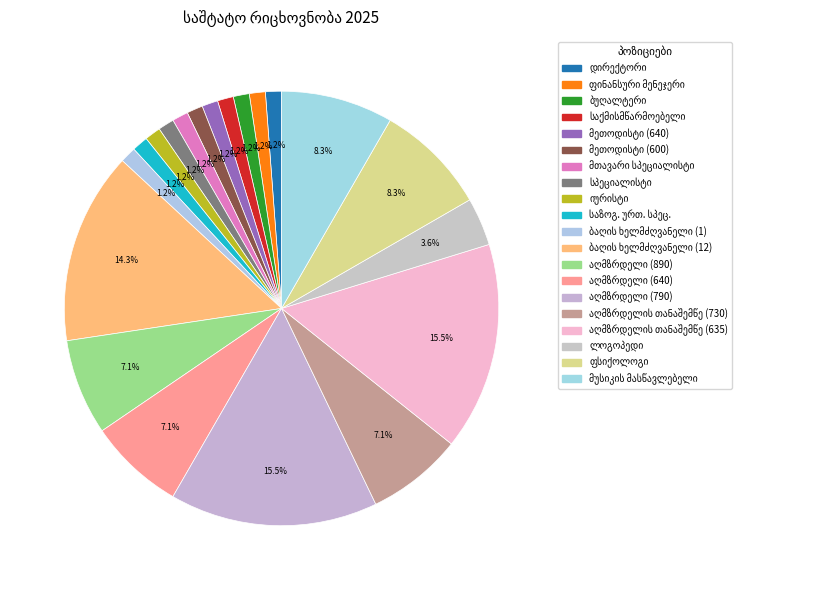

How much of the chart is everything except აღმზრდელის თანაშემწე (635)?

84.5%